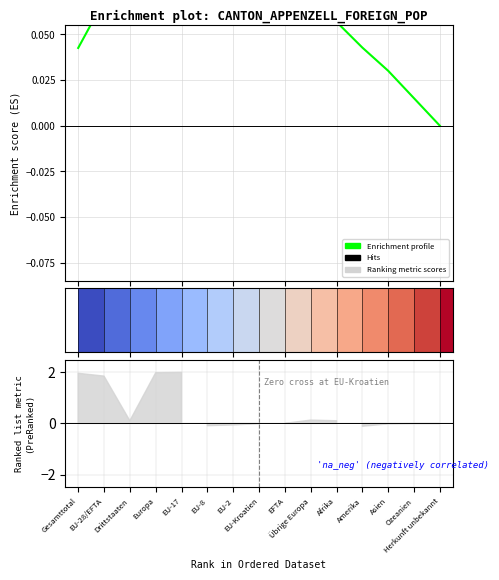

Count the number of values greater than 0.

14